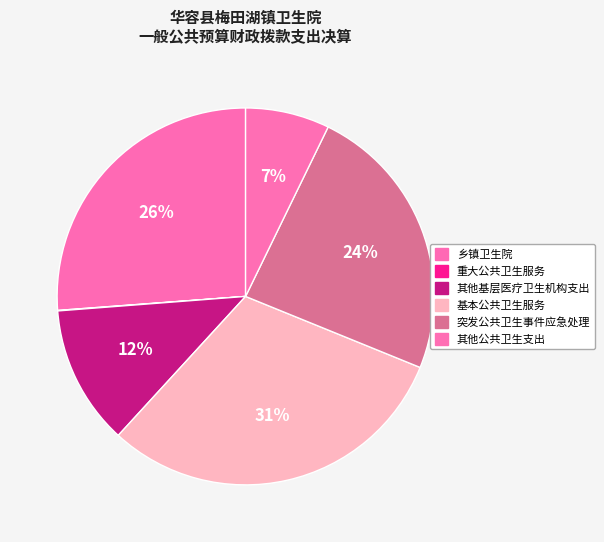

Does 其他基层医疗卫生机构支出 represent more than half of the total?

No